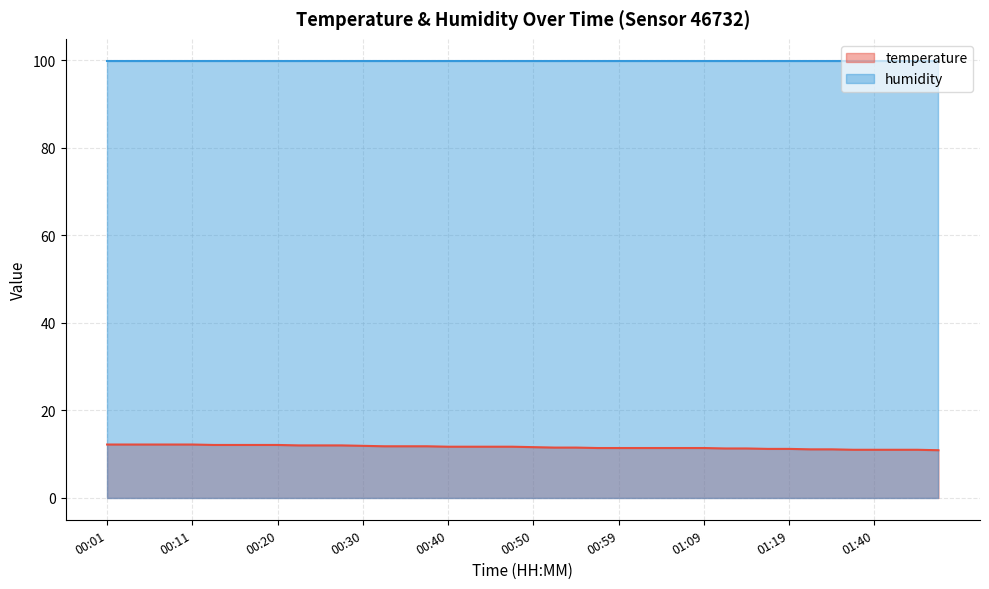

What is the difference between the second highest and second lowest values?

1.2